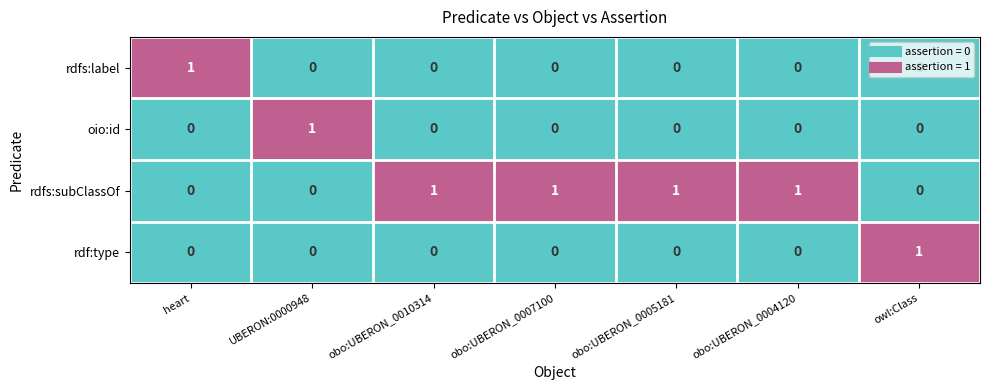

True or false: rdfs:subClassOf has a value of 0 at owl:Class.

True